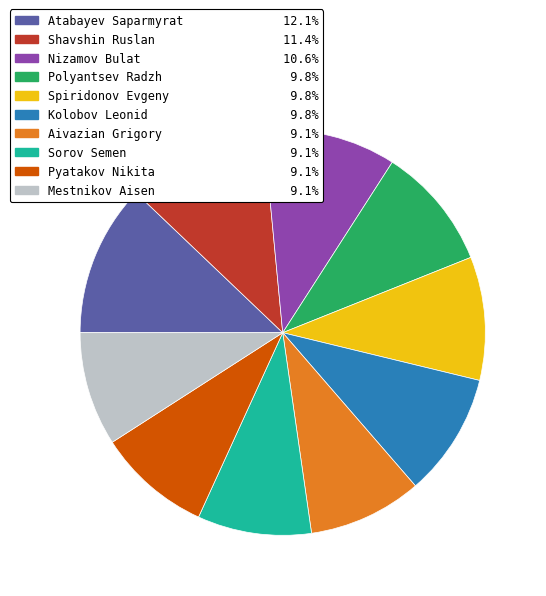

Is the sum of Kolobov Leonid and Atabayev Saparmyrat greater than half?

No